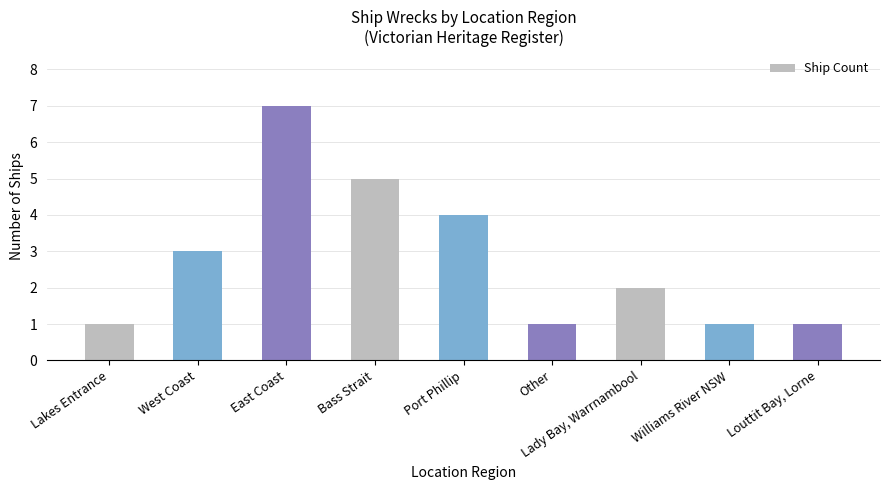

Where does the data first go above 2?

West Coast